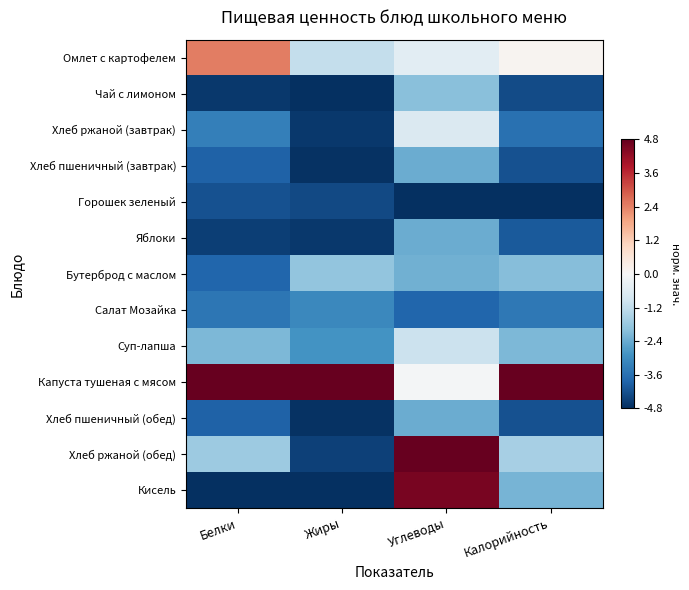

What is the total value across all series at Жиры?

-41.4